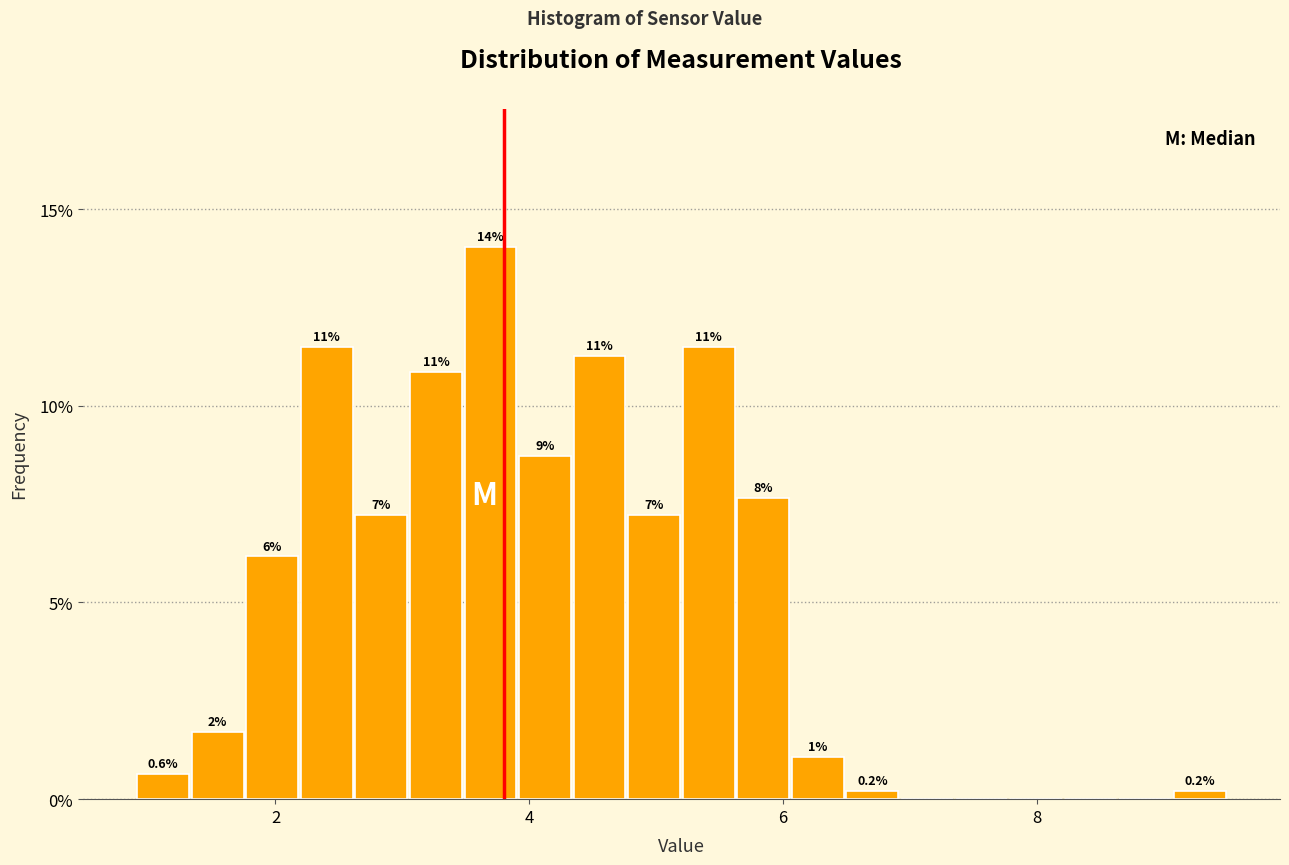

Read against the x-axis, roughly where is the centre of the tallest bar?

3.6